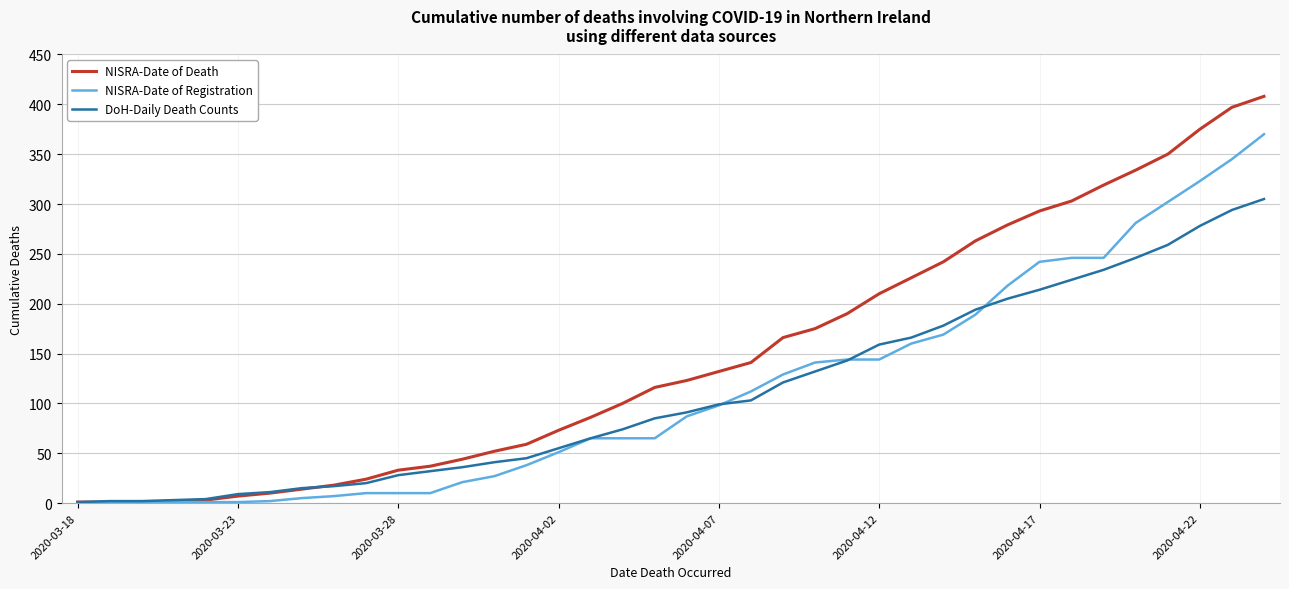

Which series has the largest total across all categories?

NISRA-Date of Death